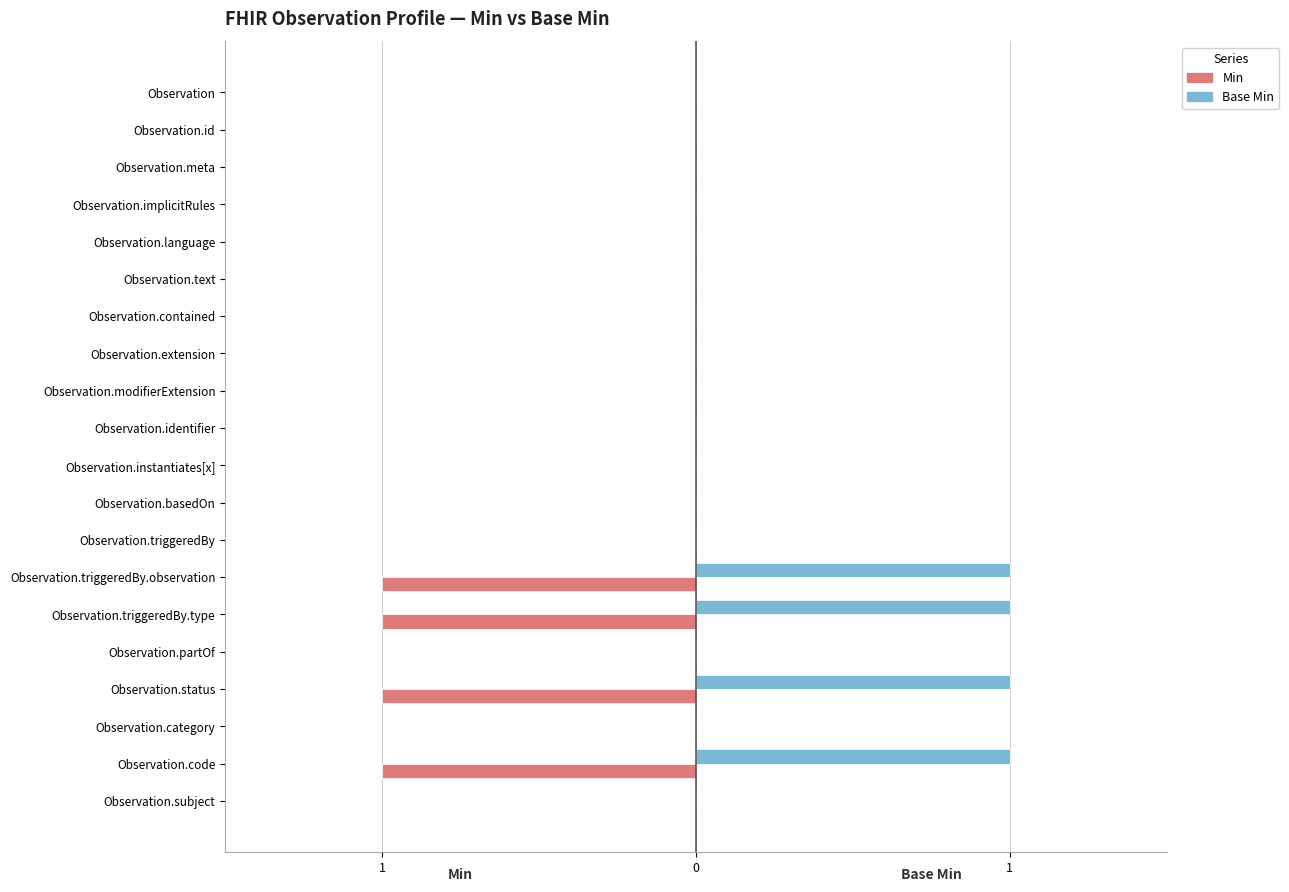

Which series has the largest range (max minus min)?

Min